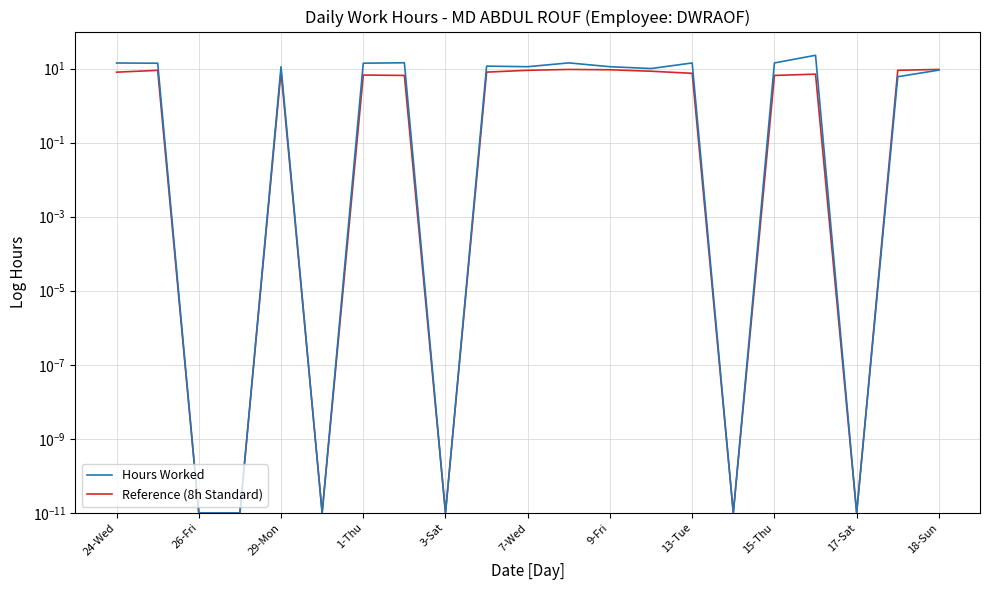

How many data points in Hours Worked are less than 11?

9